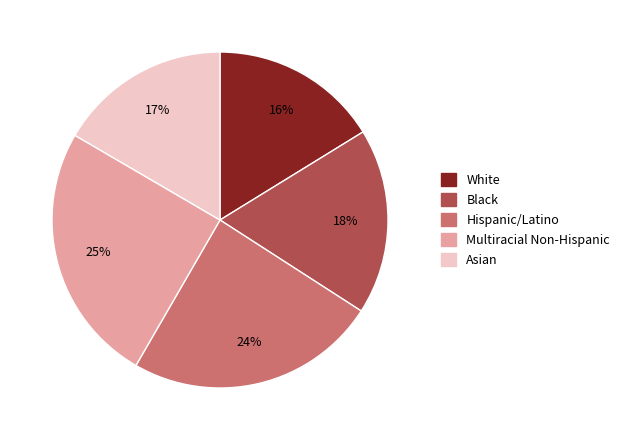

Which has a higher value, White or Black?

Black